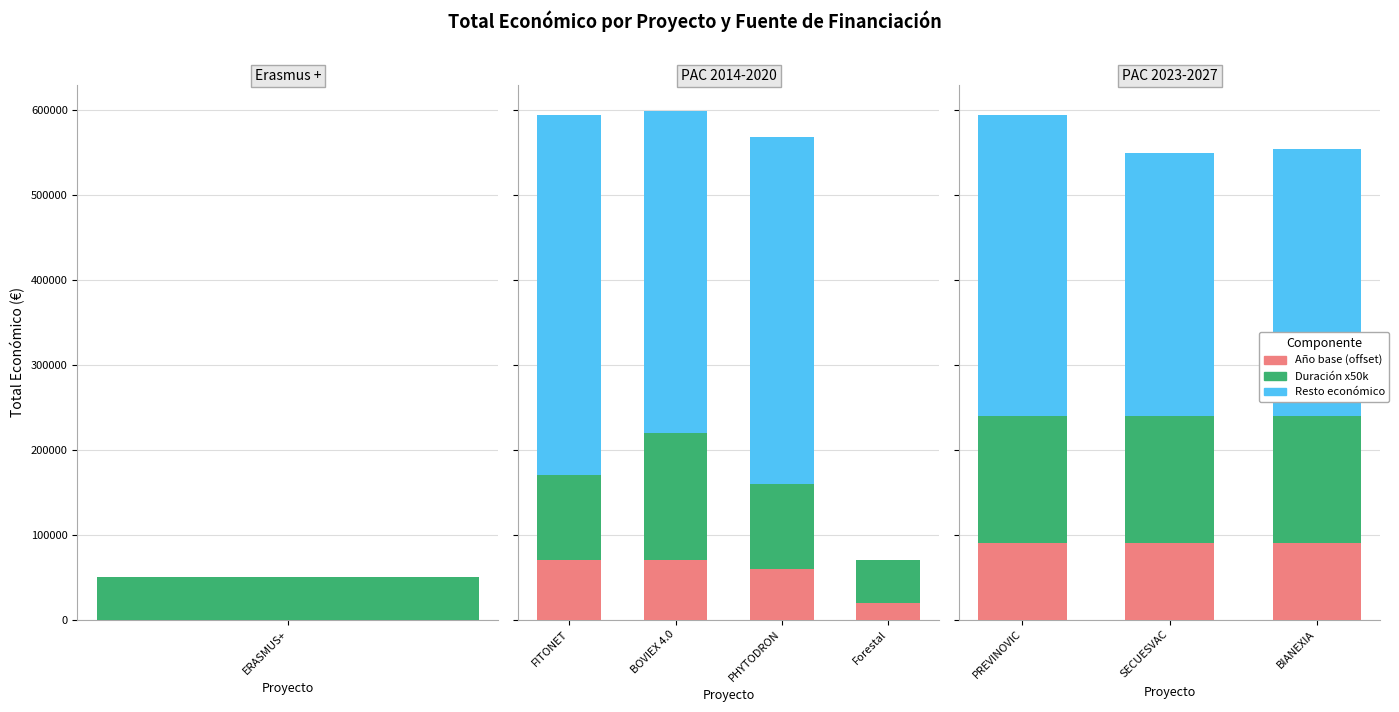

True or false: Año base (offset) has a value of 121642 at BIANEXIA.

False